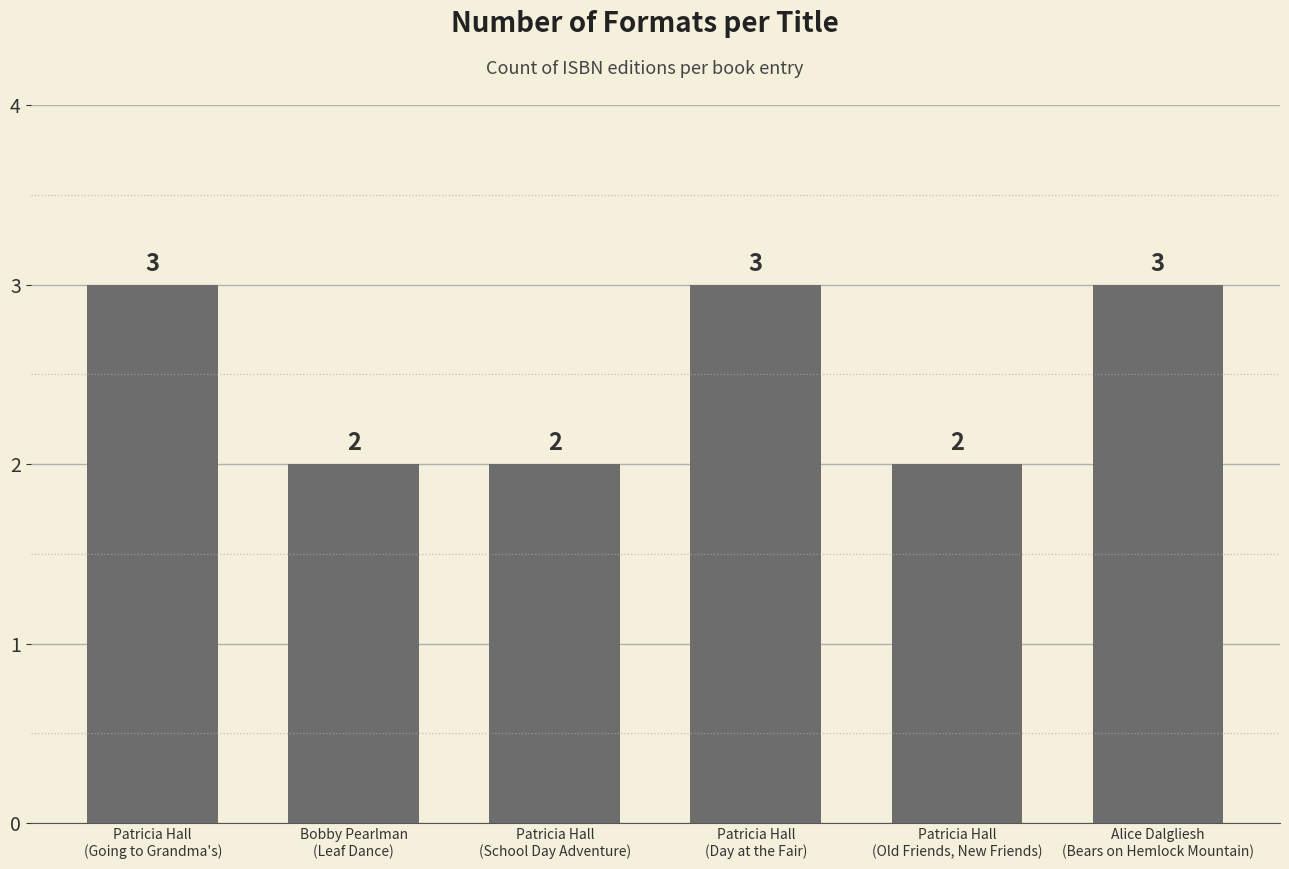

Are the bars horizontal?

No